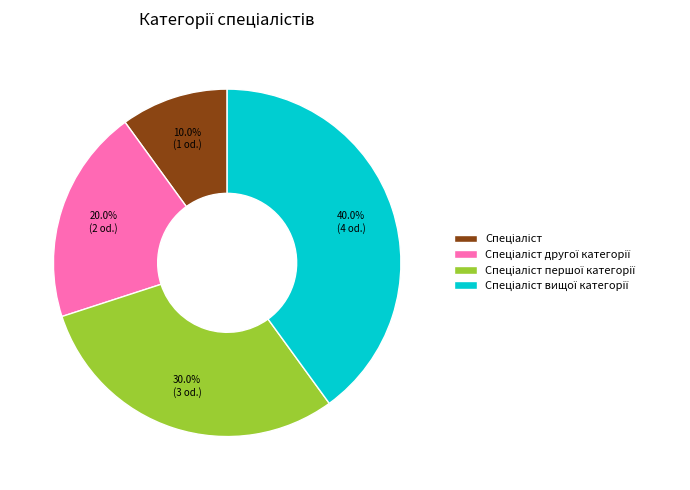

Does any single category account for the majority?

No